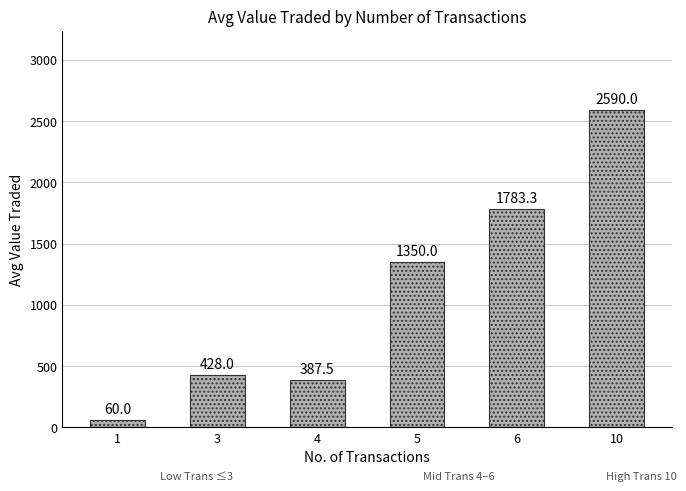

Count the number of data series in this chart.

1